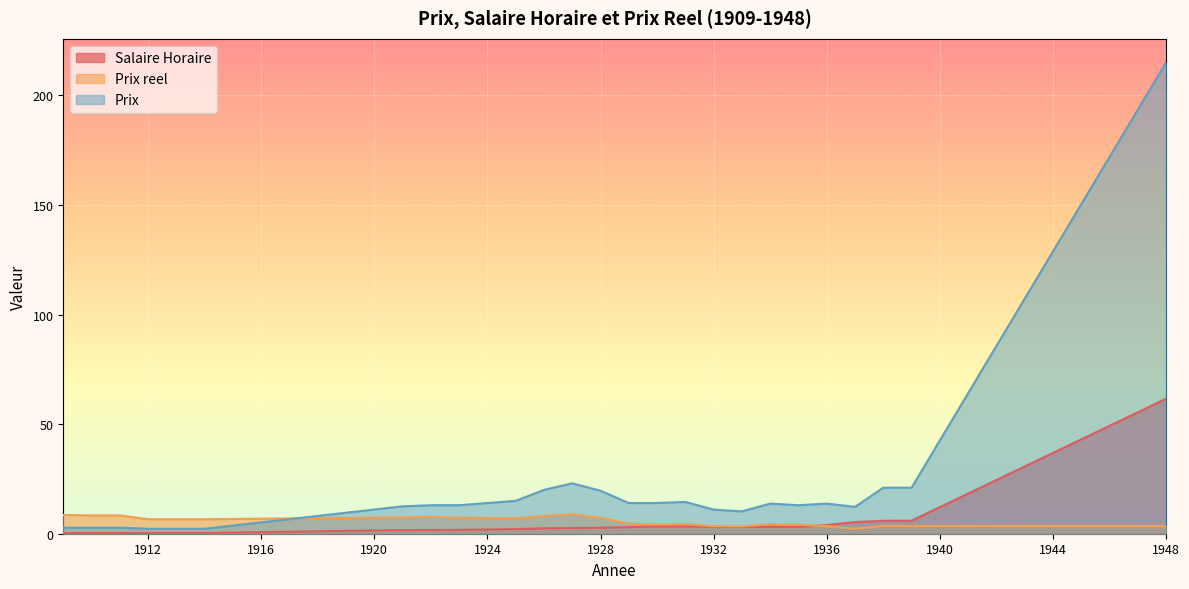

What is the difference between the Prix values at 1928 and 1933?

9.4